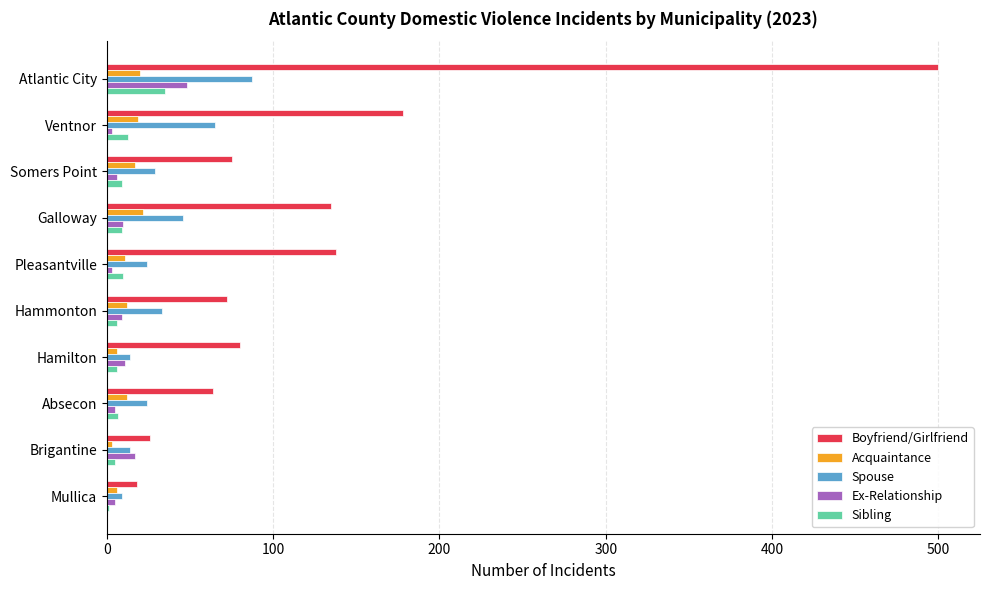

The value of Spouse at Ventnor is 65. True or false?

True